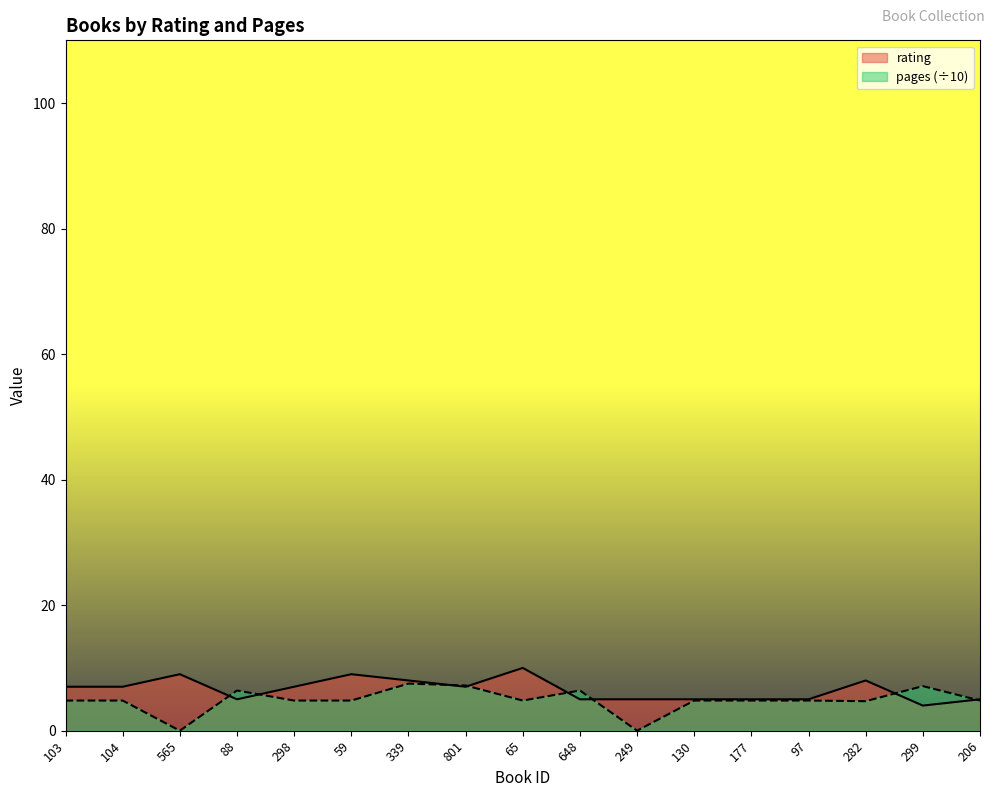

At 206, list the series in order from smallest to largest.

pages, rating